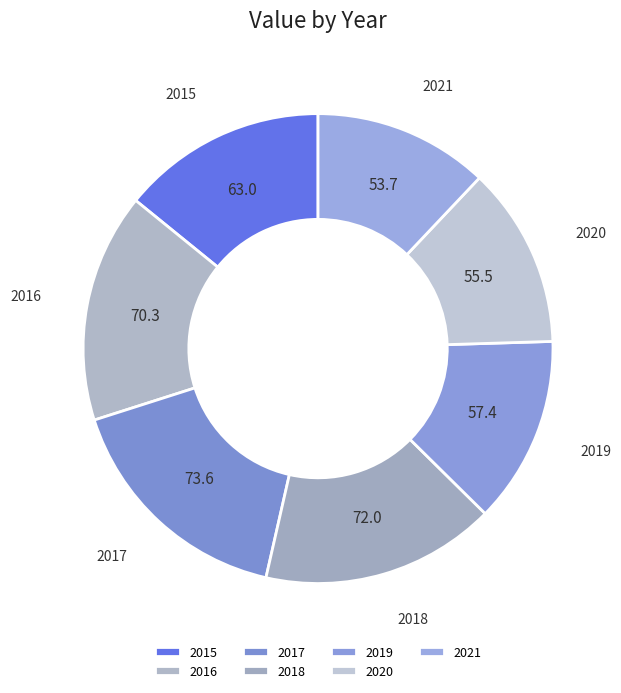

Is it true that 2016 is 16% of the pie?

True